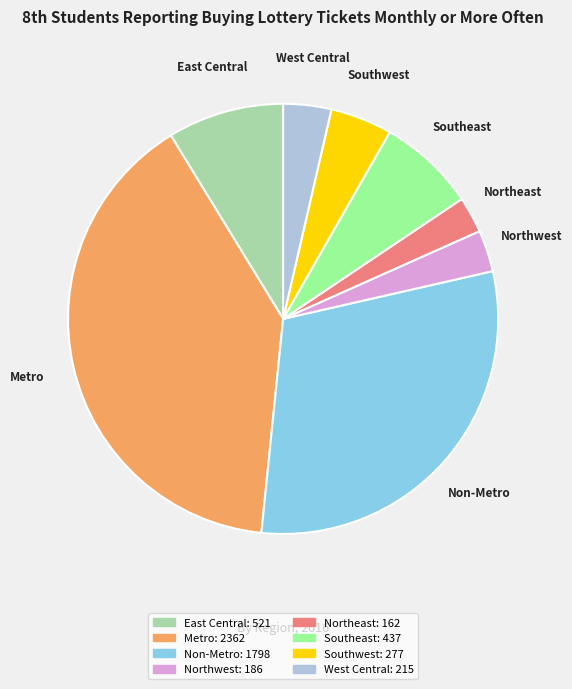

Does any single category account for the majority?

No